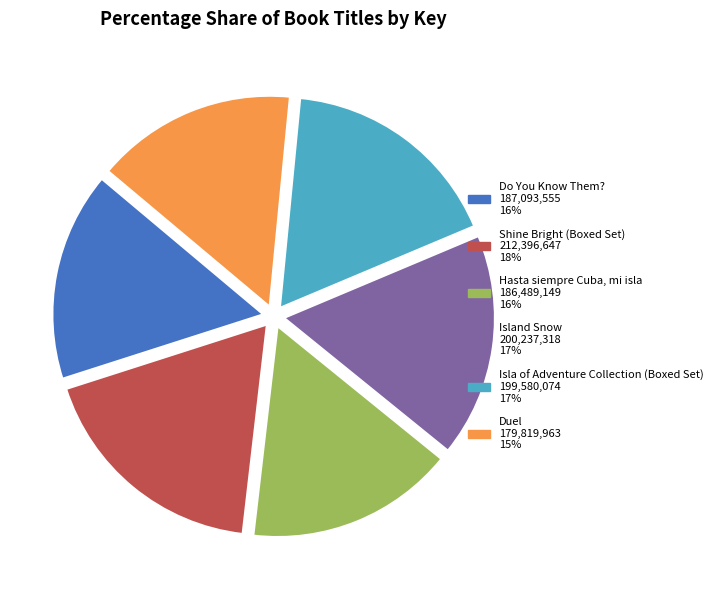

Does any single category account for the majority?

No